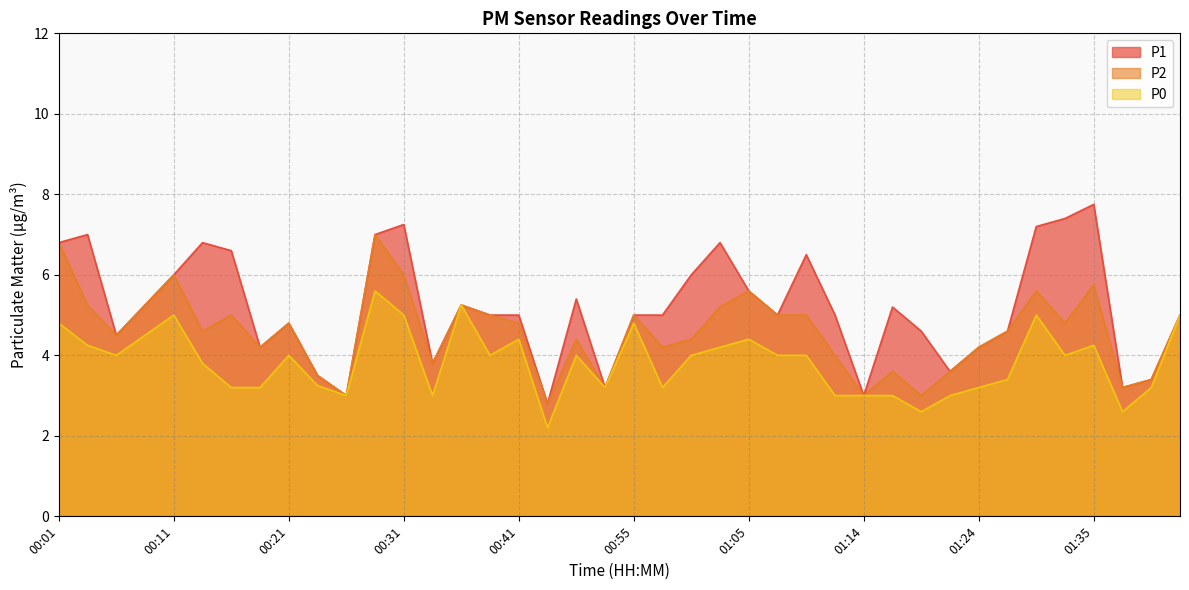

Which series has the widest spread of values?

P1